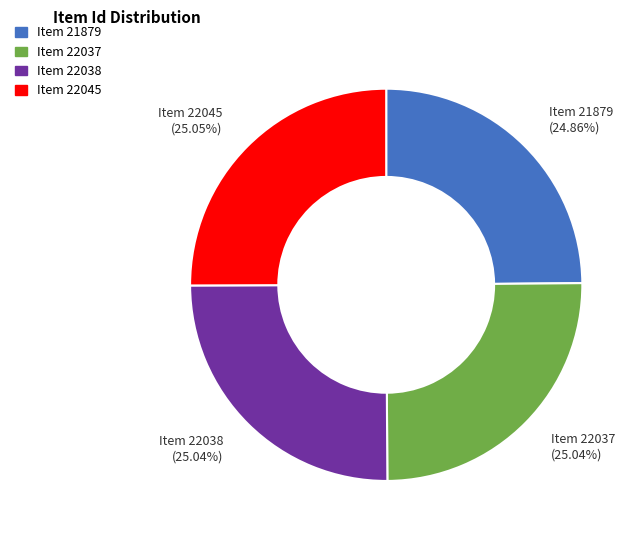

What percentage do Item 22037 and Item 22045 together represent?

50.1%